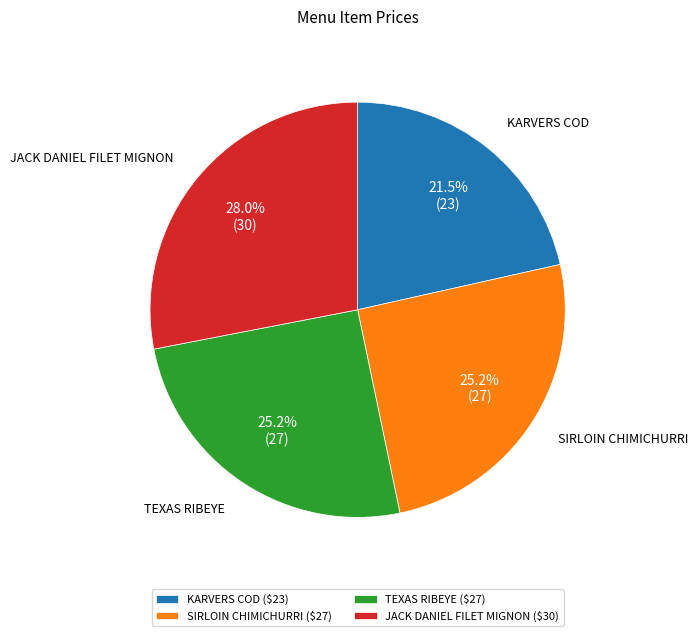

Does TEXAS RIBEYE ($27) account for over 50% of the chart?

No